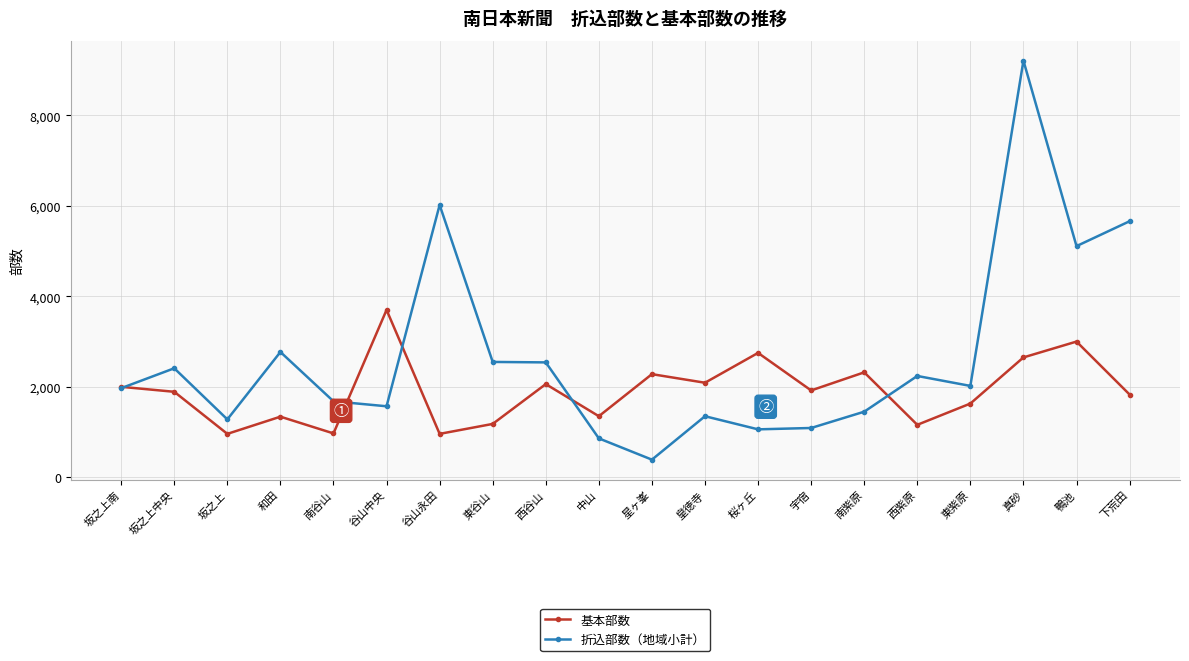

What is the spread (max minus min) of values at 中山?

490